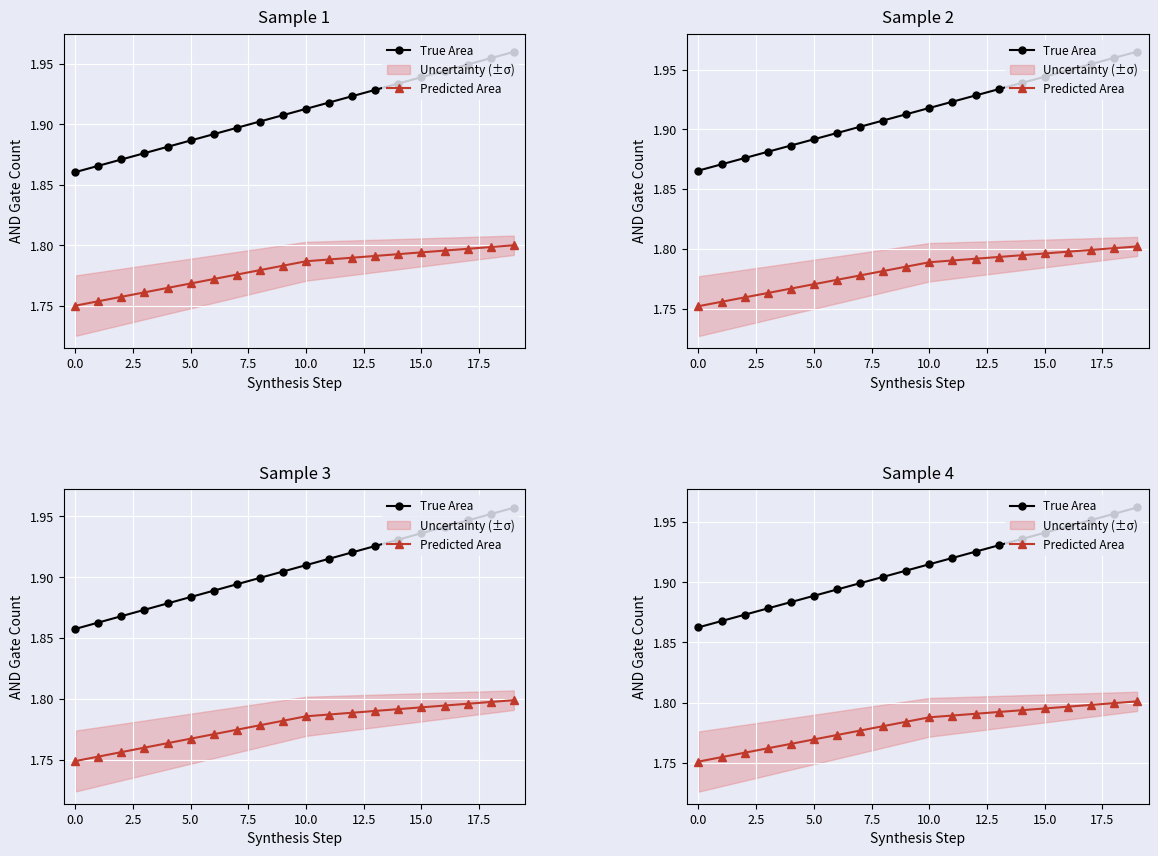

What position from the left is 11?

12